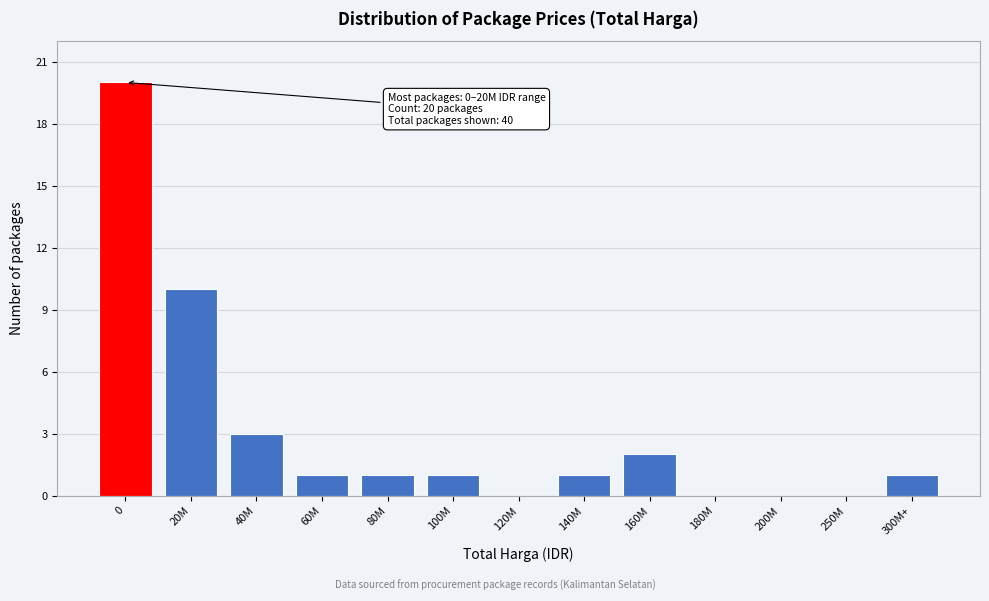

Reading left to right, transcribe all the data shown in this chart.

0=20	20M=10	40M=3	60M=1	80M=1	100M=1	120M=0	140M=1	160M=2	180M=0	200M=0	250M=0	300M+=1